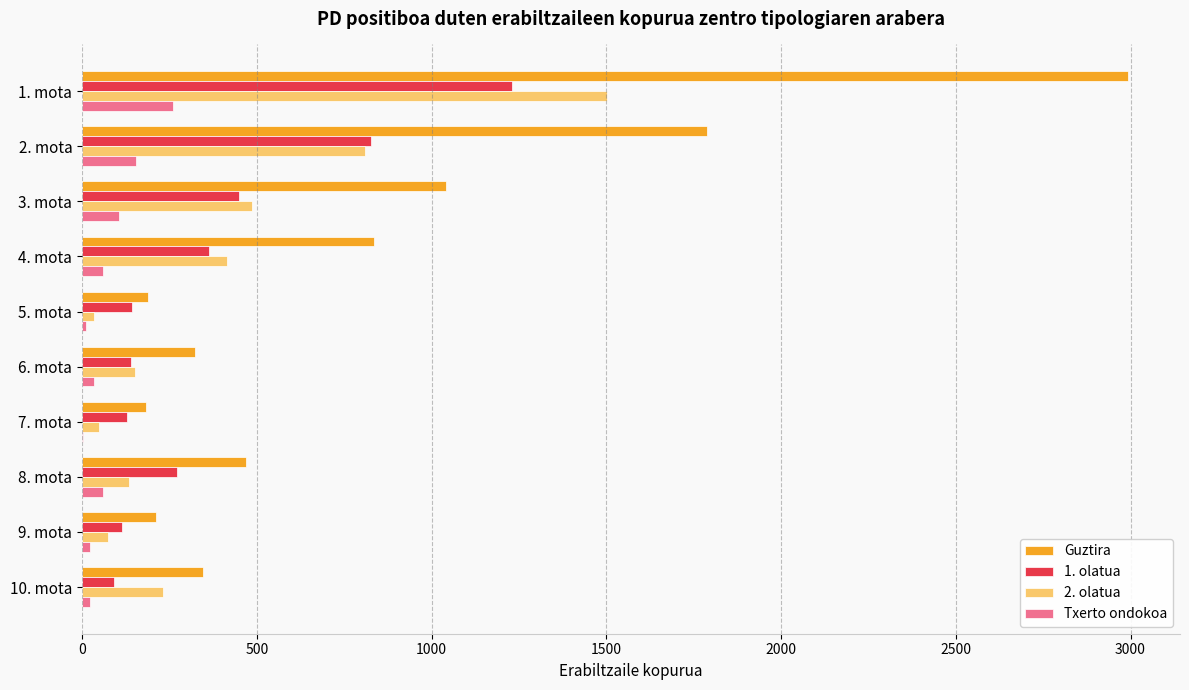

What is the sum of all Txerto ondokoa values?

734